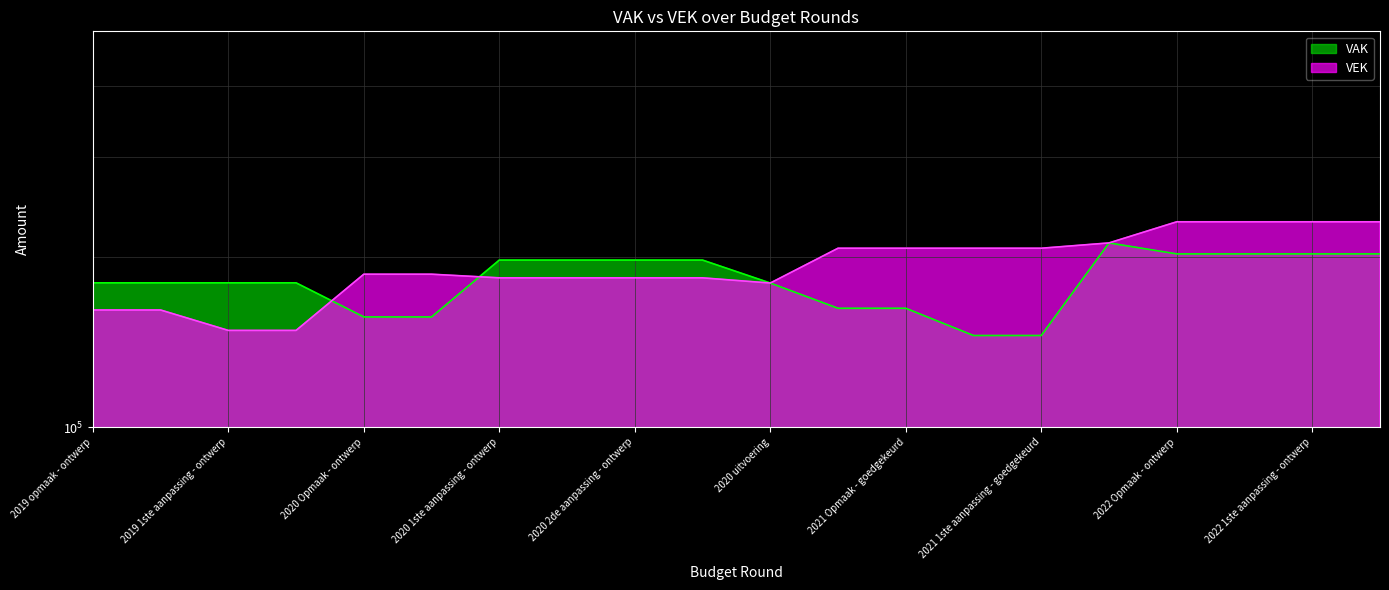

Reading left to right, transcribe all the data shown in this chart.

VAK: 179830	179830	179830	179830	156547	156547	197247	197247	197247	197247	179676	162157	162157	145157	145157	211506	202275	202275	202275	202275
VEK: 161028	161028	148192	148192	186240	186240	183509	183509	183509	183509	179676	206993	206993	206993	206993	211506	230481	230481	230481	230481